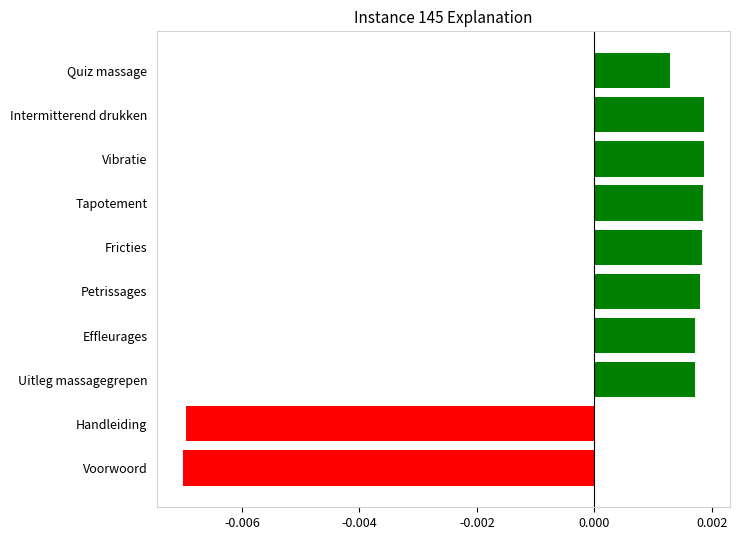

Which has a higher value, Uitleg massagegrepen or Voorwoord?

Uitleg massagegrepen